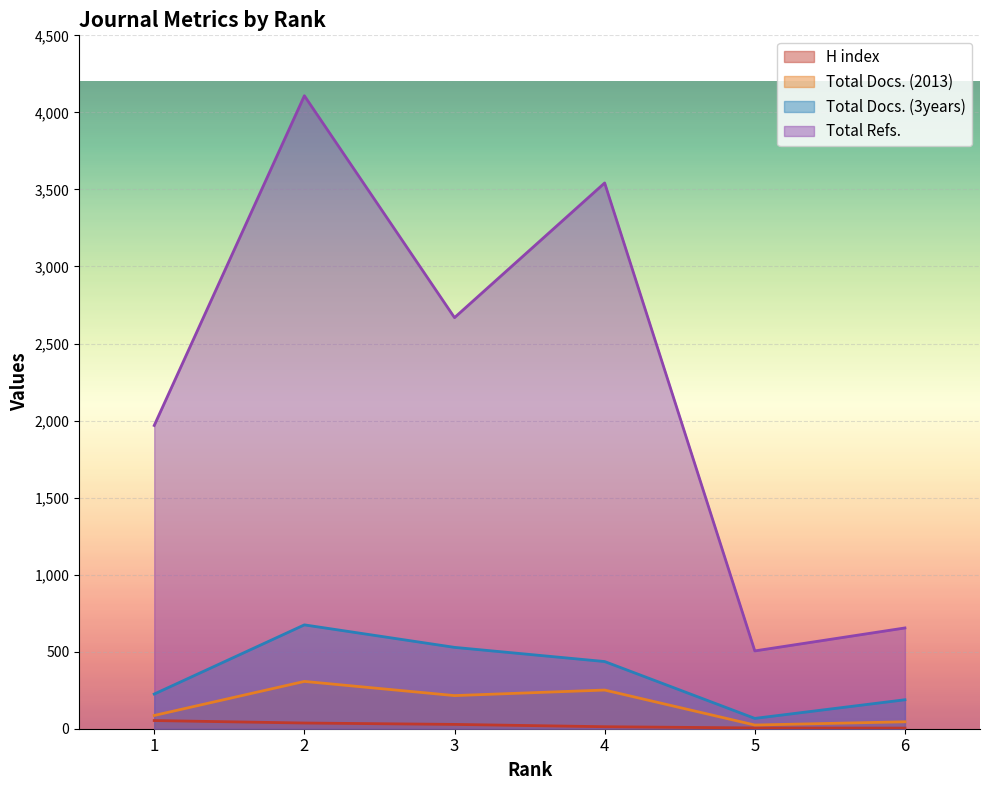

Rank the series at 2 from highest to lowest value.

Total Refs., Total Docs. (3years), Total Docs. (2013), H index